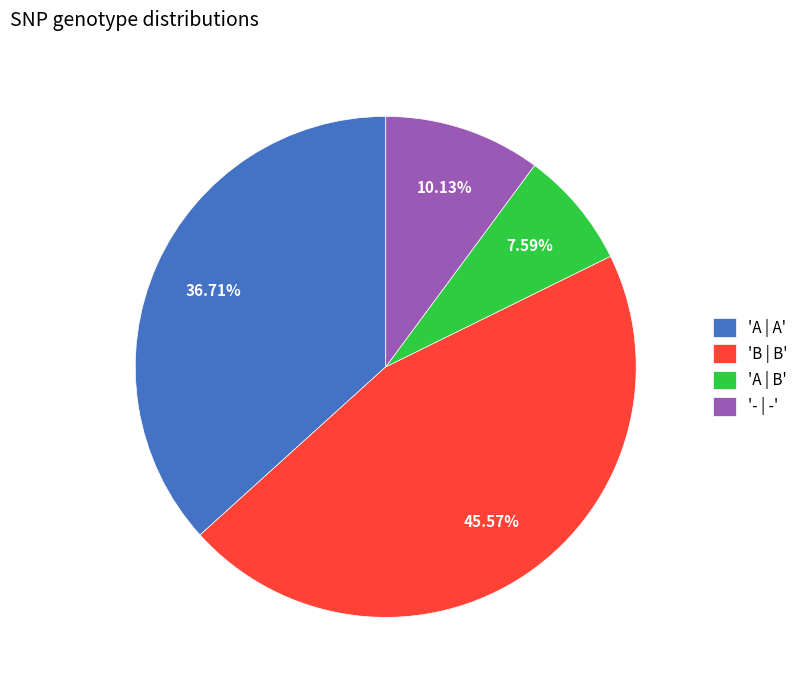

Which category has the smallest portion of the pie?

'A | B'